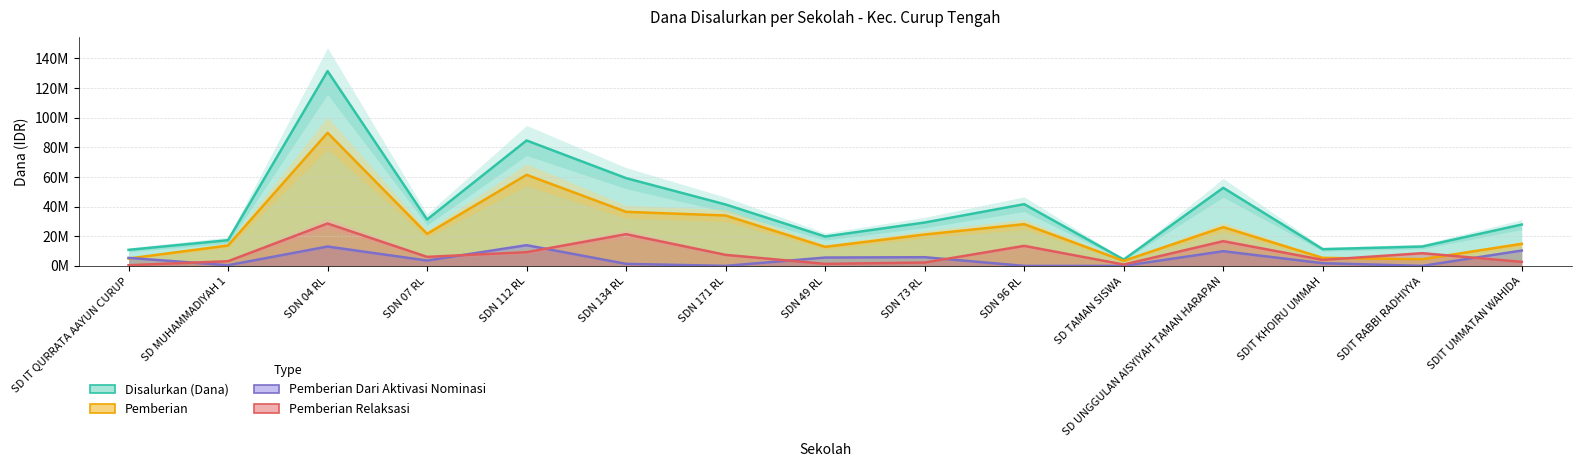

In Pemberian Relaksasi, how many points are lower than both neighbors (excluding endpoints)?

4